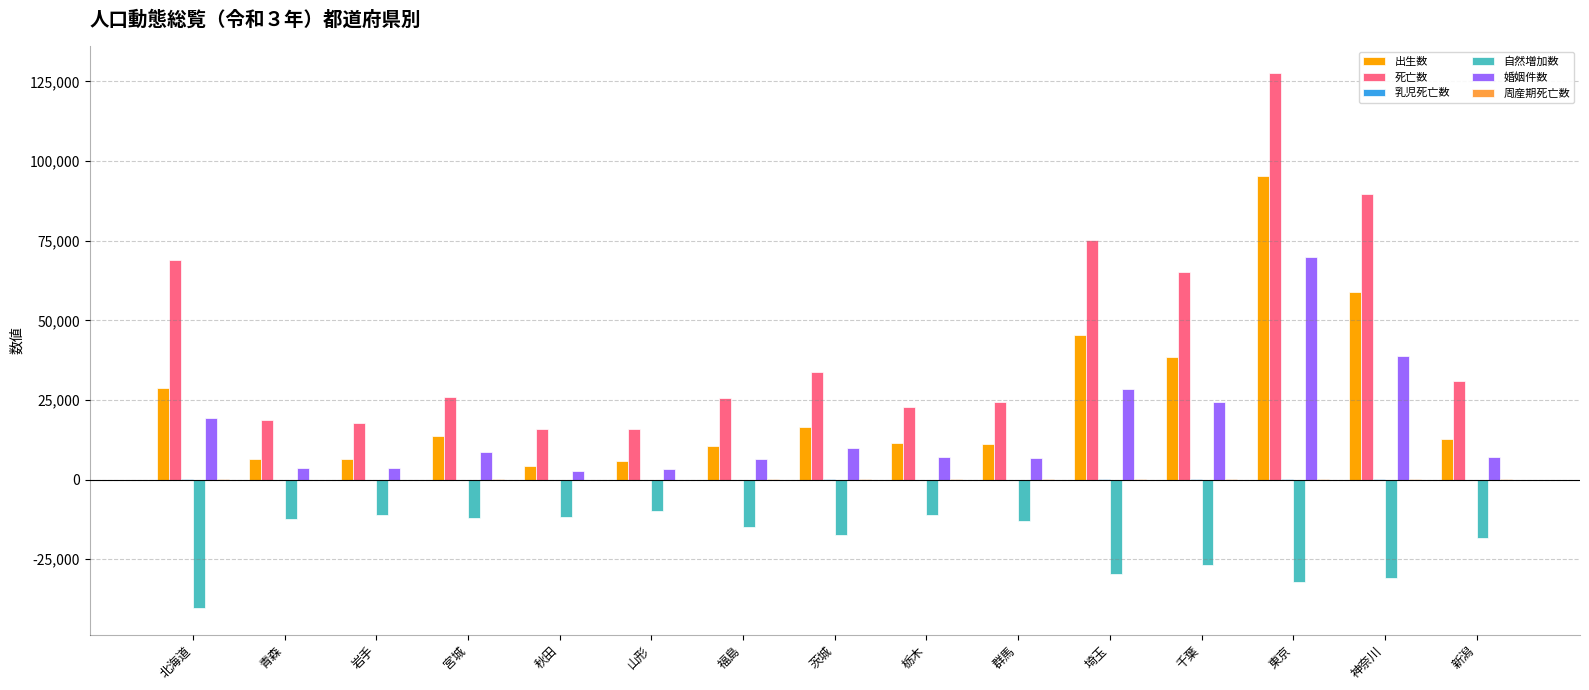

How many distinct data groups are displayed?

6